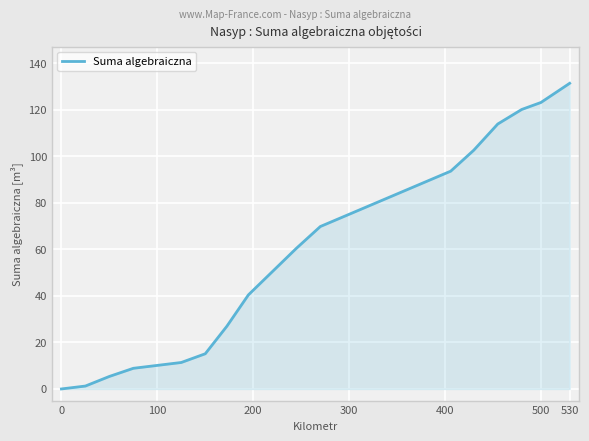

How many lines are shown in the chart?

1